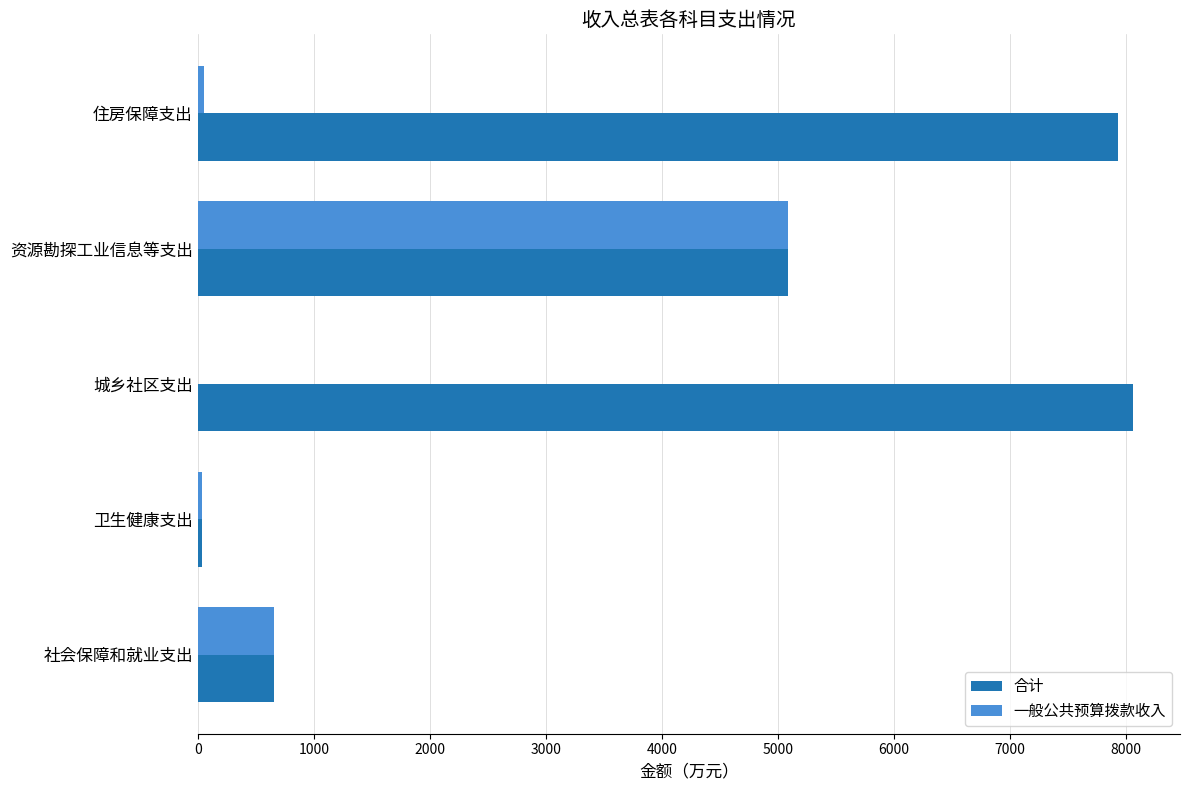

What is the sum of all 一般公共预算拨款收入 values?

5827.5